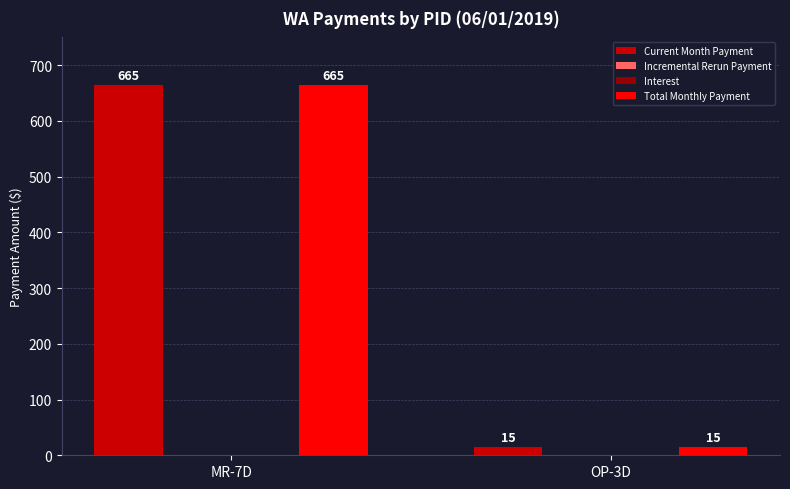

What is the label of the 1st bar from the left?

MR-7D